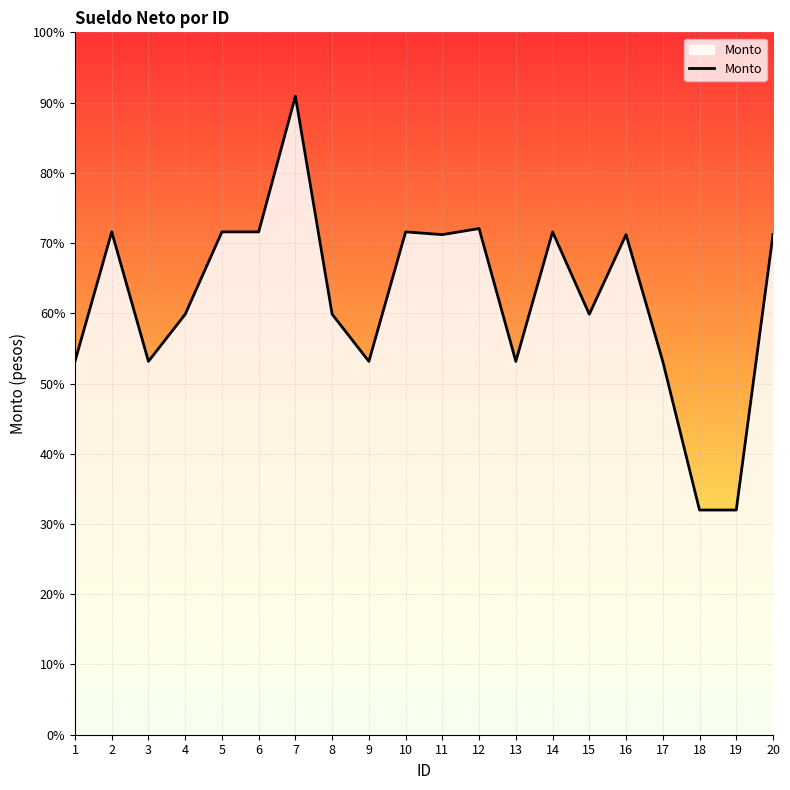

What value does the data have at 5?

3937.5